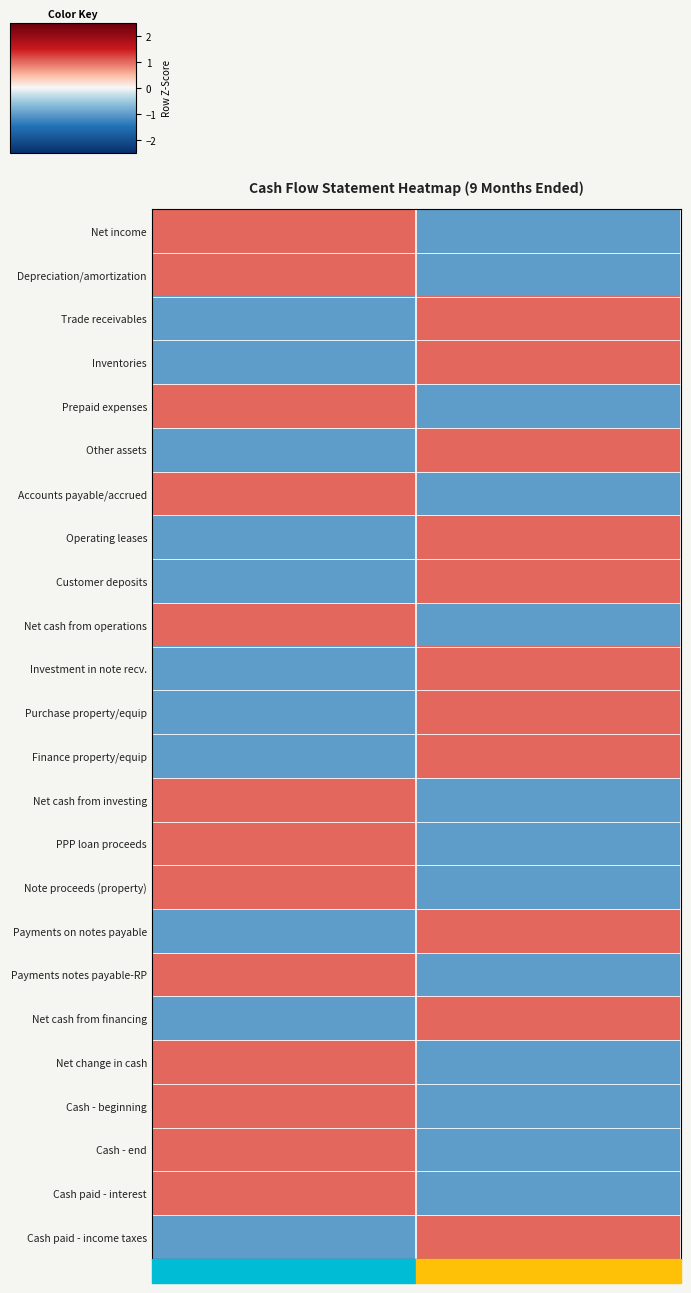

Rank the series by their maximum value, from lowest to highest.

Net income, Depreciation/amortization, Trade receivables, Inventories, Prepaid expenses, Other assets, Accounts payable/accrued, Operating leases, Customer deposits, Net cash from operations, Investment in note recv., Purchase property/equip, Finance property/equip, Net cash from investing, PPP loan proceeds, Note proceeds (property), Payments on notes payable, Payments notes payable-RP, Net cash from financing, Net change in cash, Cash - beginning, Cash - end, Cash paid - interest, Cash paid - income taxes